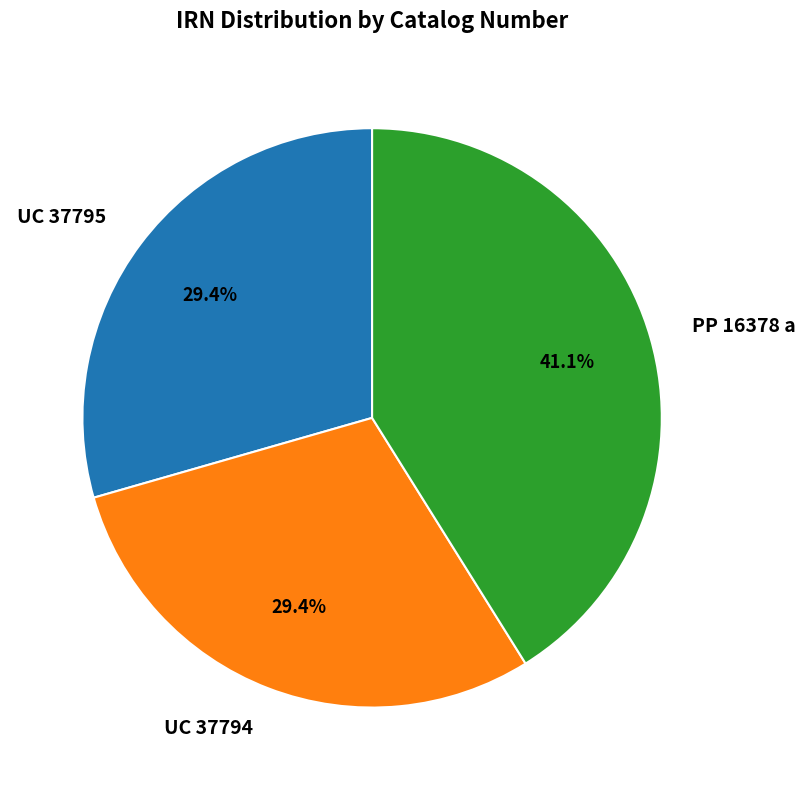

Is it true that UC 37795 is 23% of the pie?

False